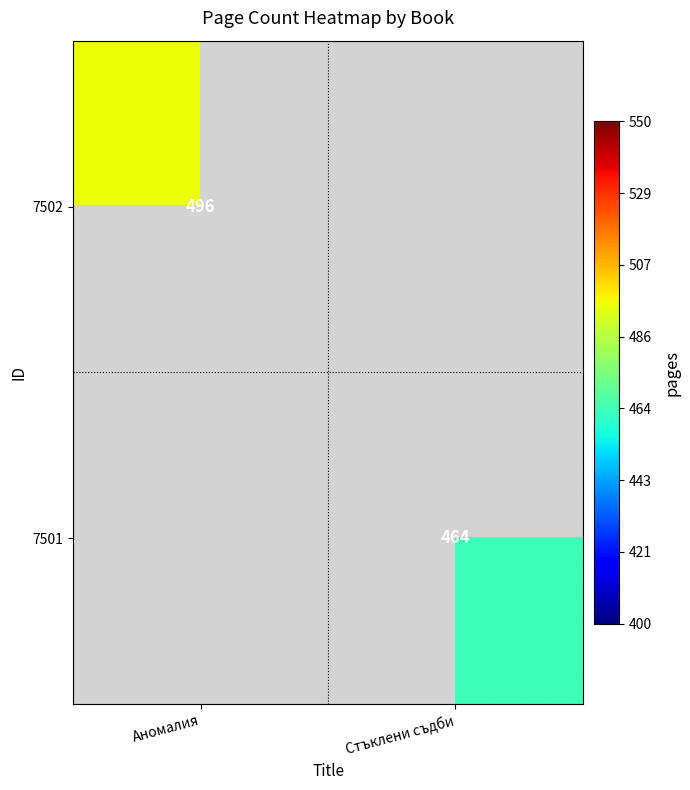

The value of 7502 at Аномалия is 496. True or false?

True